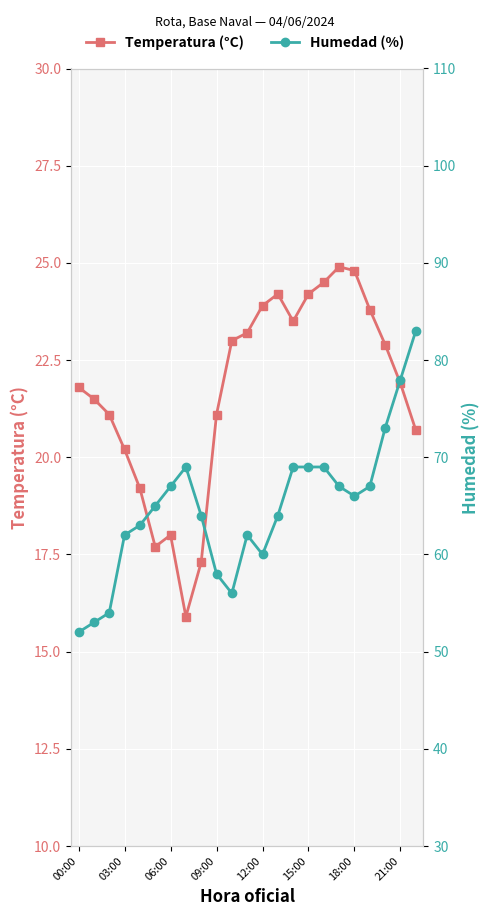

The Temperatura (°C) series shows 29.1 at 00:00. True or false?

False